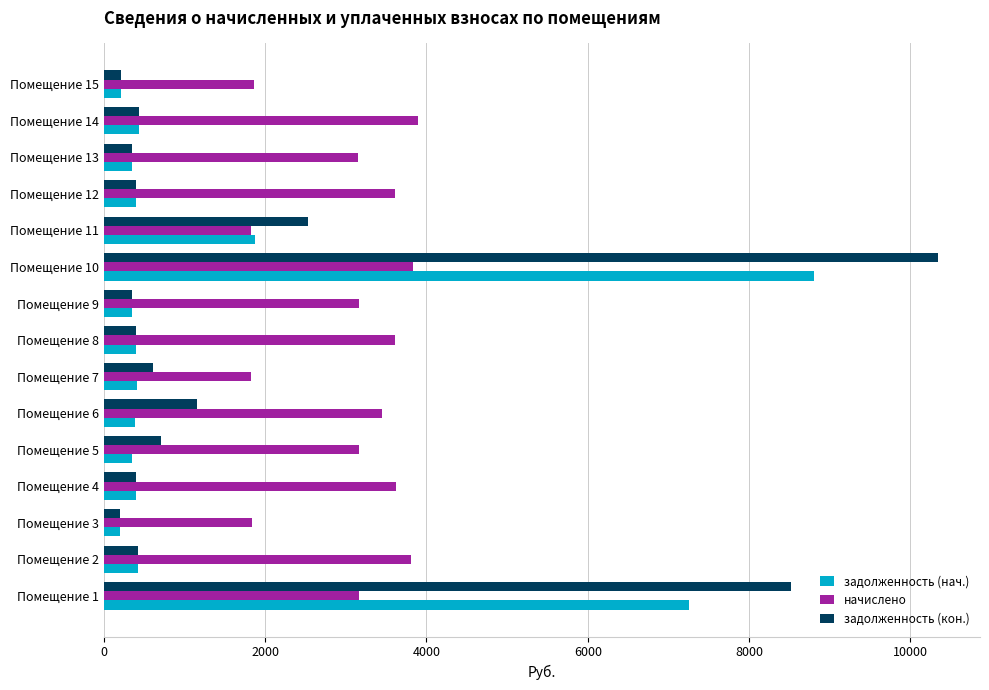

What is the maximum value shown in the chart?

10345.4